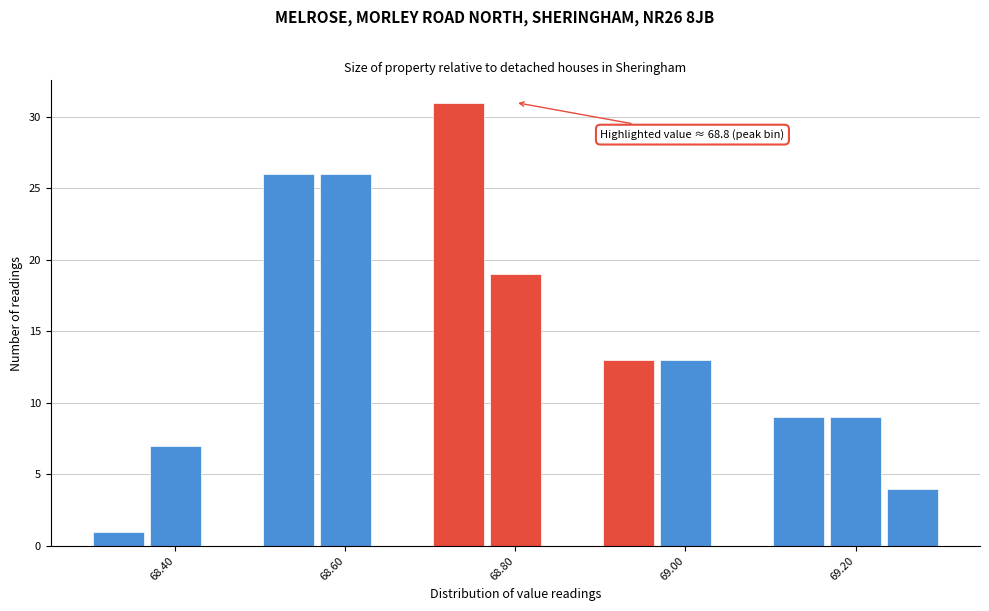

Around what value on the x-axis is the tallest bar? Give the approximate position of its centre, as read against the axis.

68.74